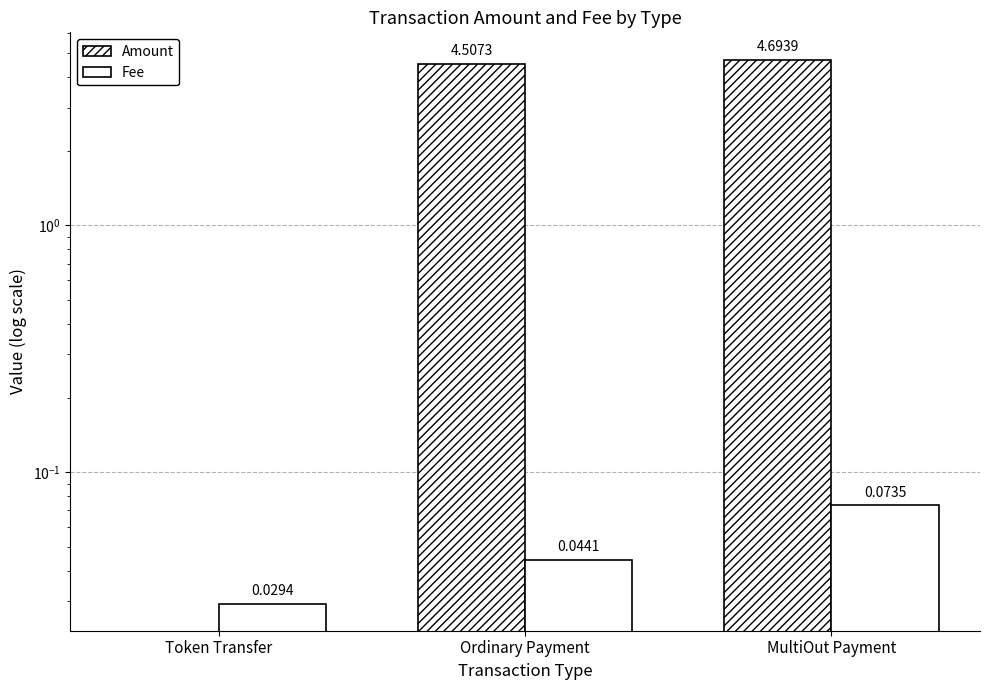

What are all the series names shown in the legend?

Amount, Fee